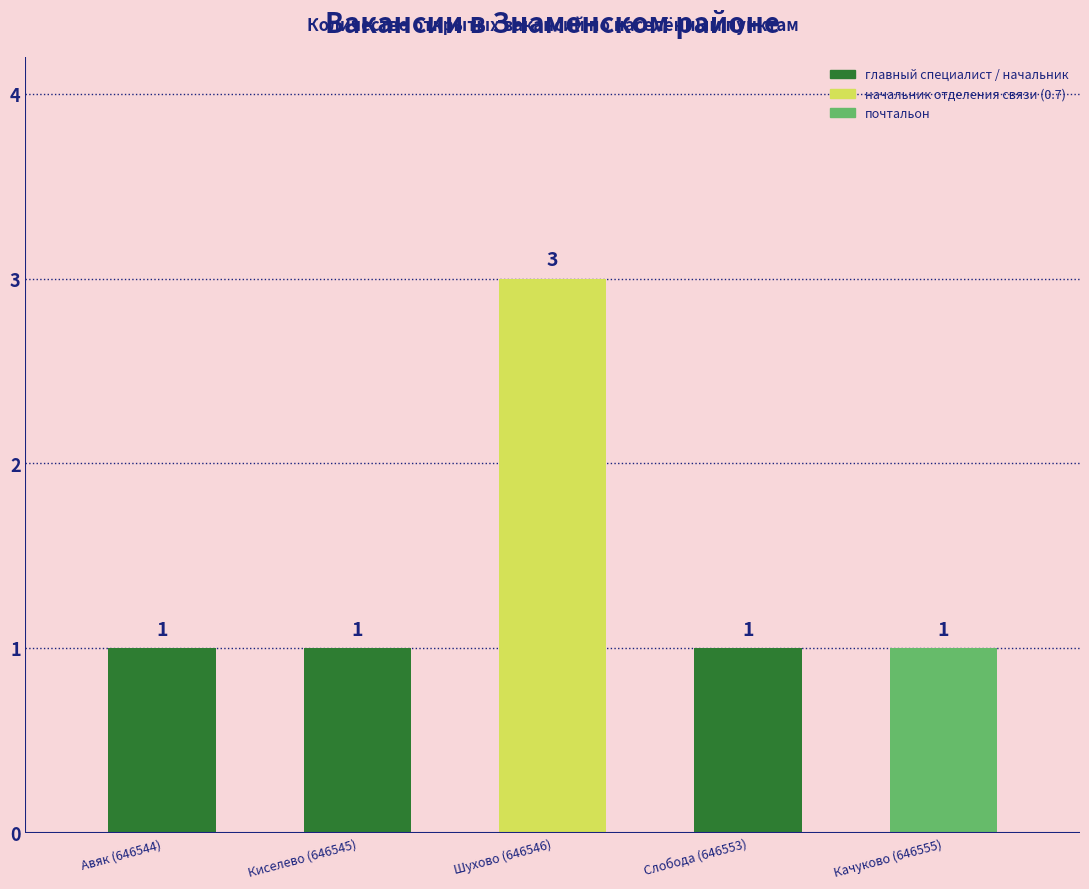

What is the label of the 2nd bar from the right?

Слобода (646553)